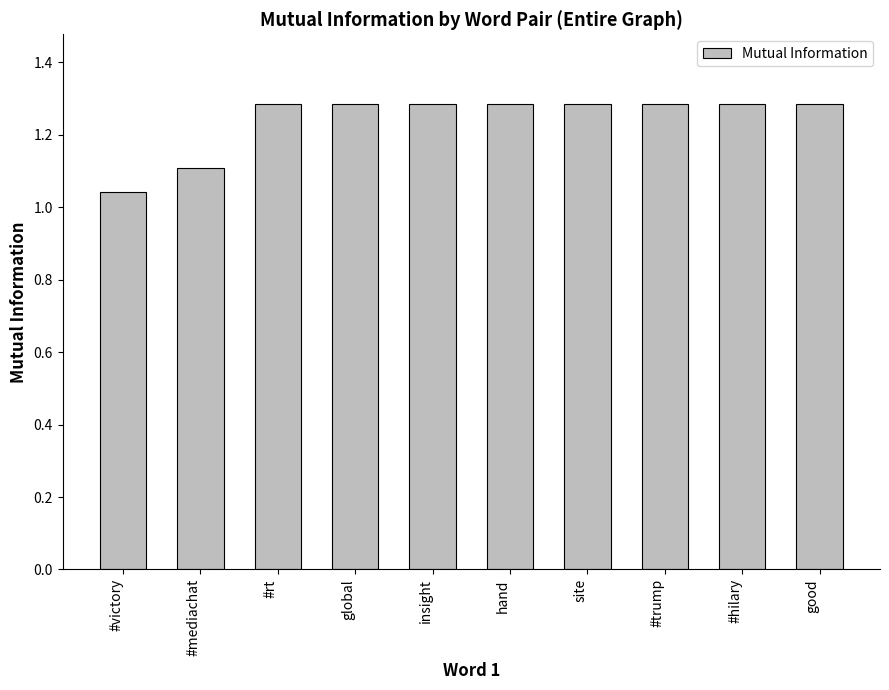

How many values are between 1 and 2?

10